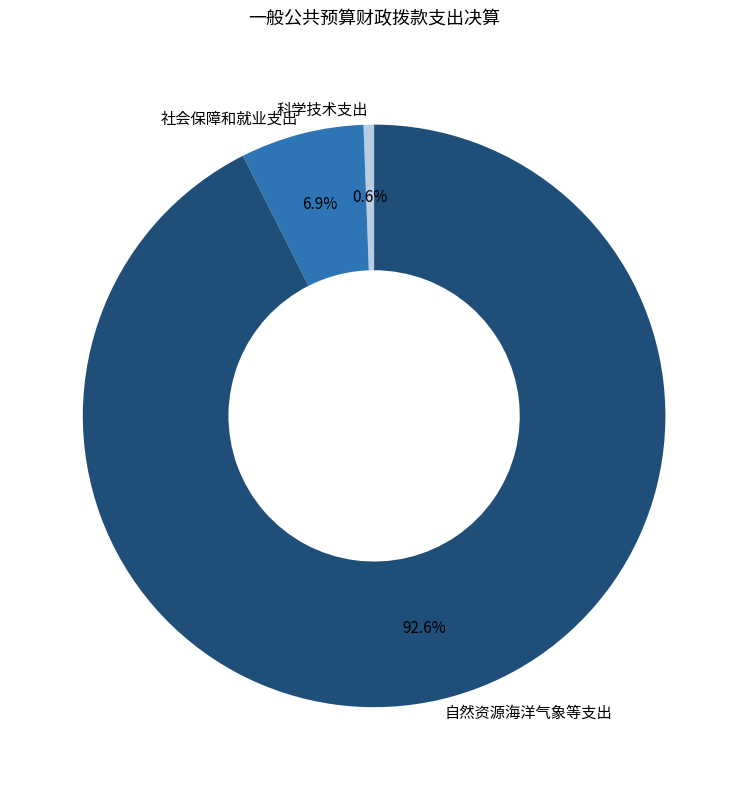

The 自然资源海洋气象等支出 slice represents 93% of the pie. True or false?

True